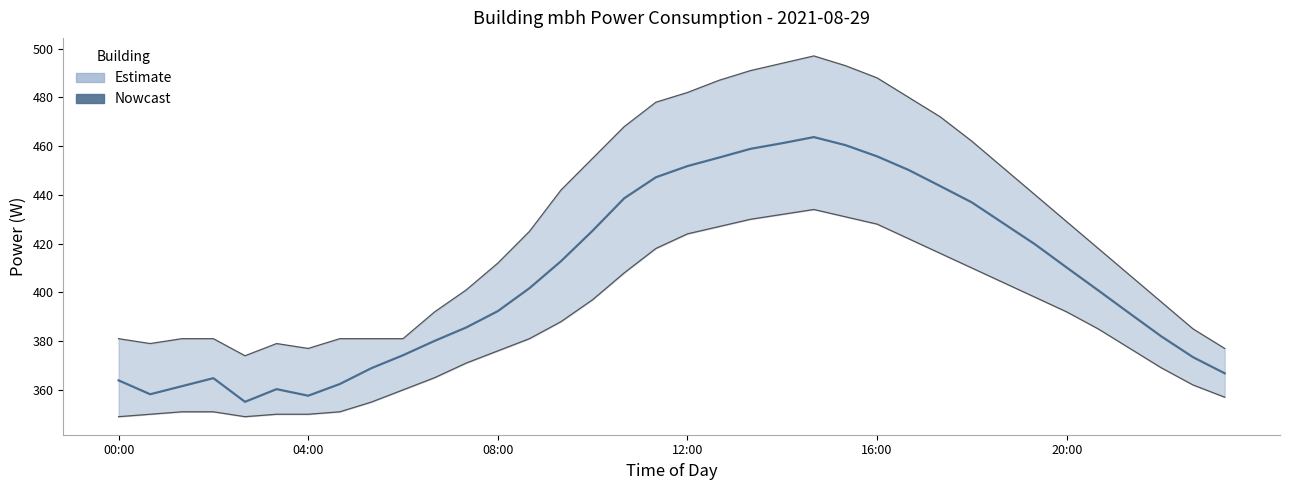

How many lines are shown in the chart?

1